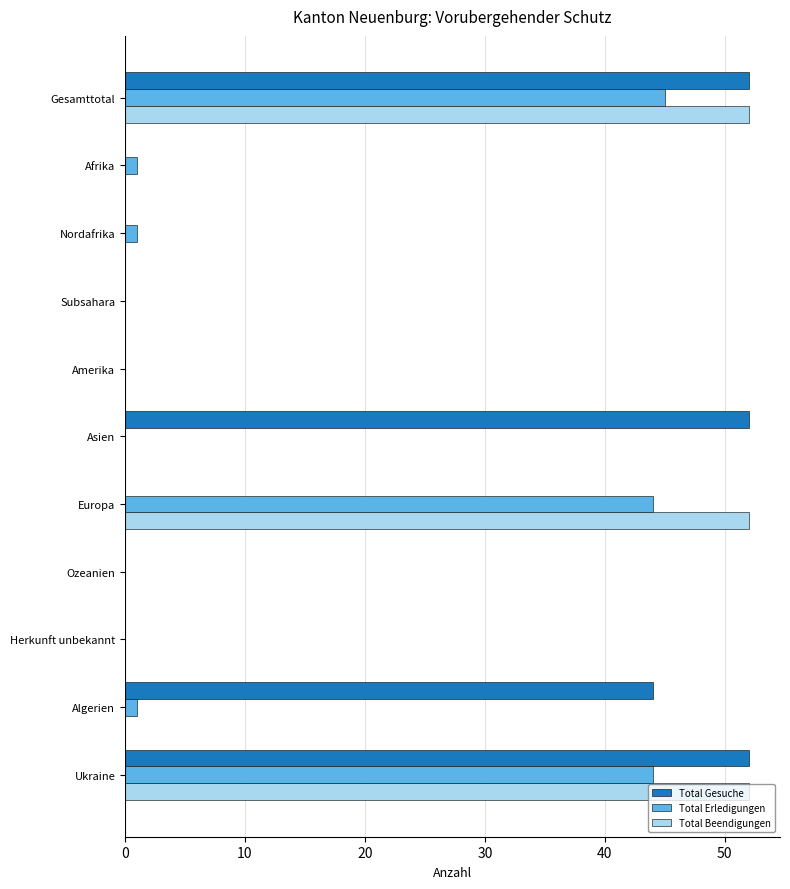

Which series changed the most between Europa and Ukraine?

Total Gesuche